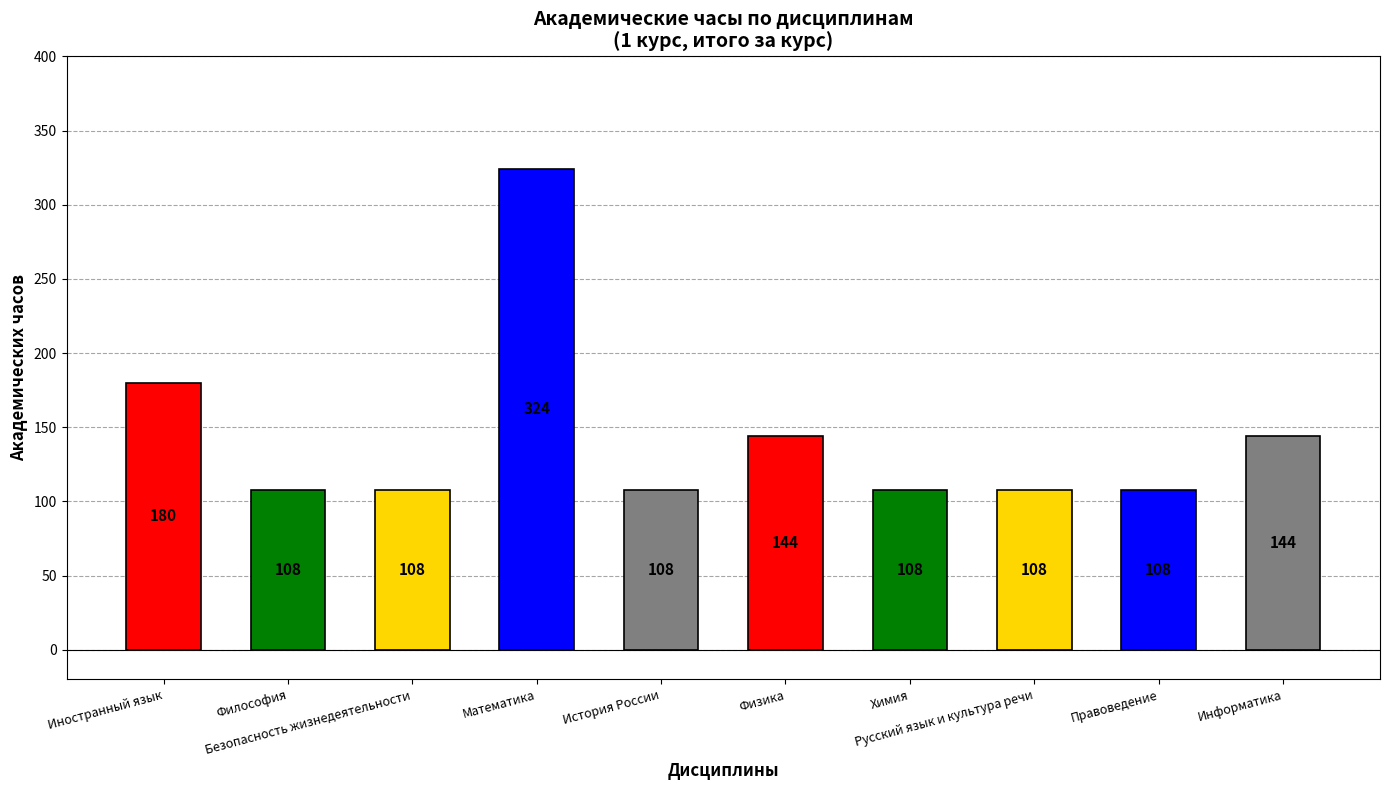

What is the difference between the second highest and minimum values?

72